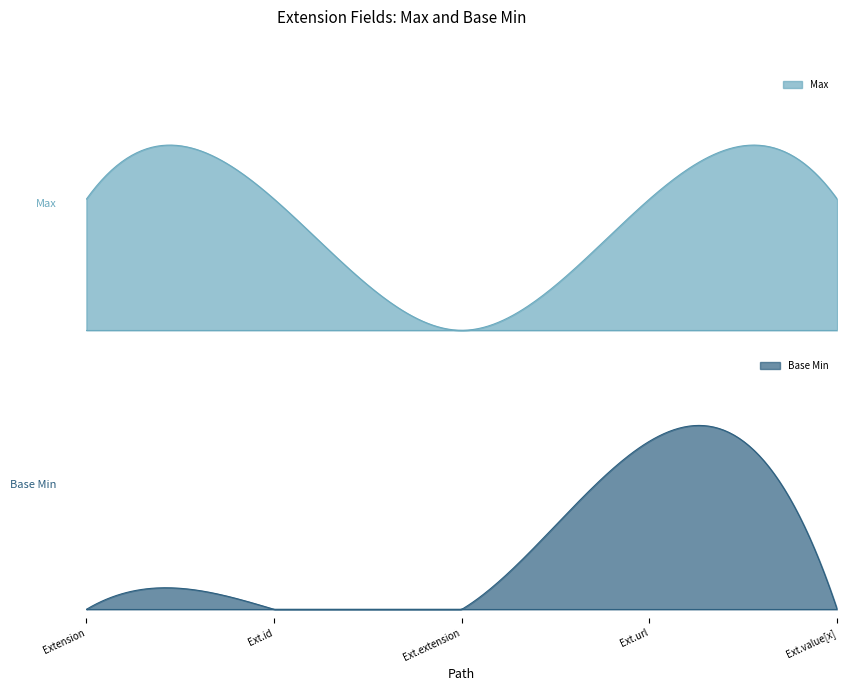

True or false: Max and Base Min intersect in this chart.

False